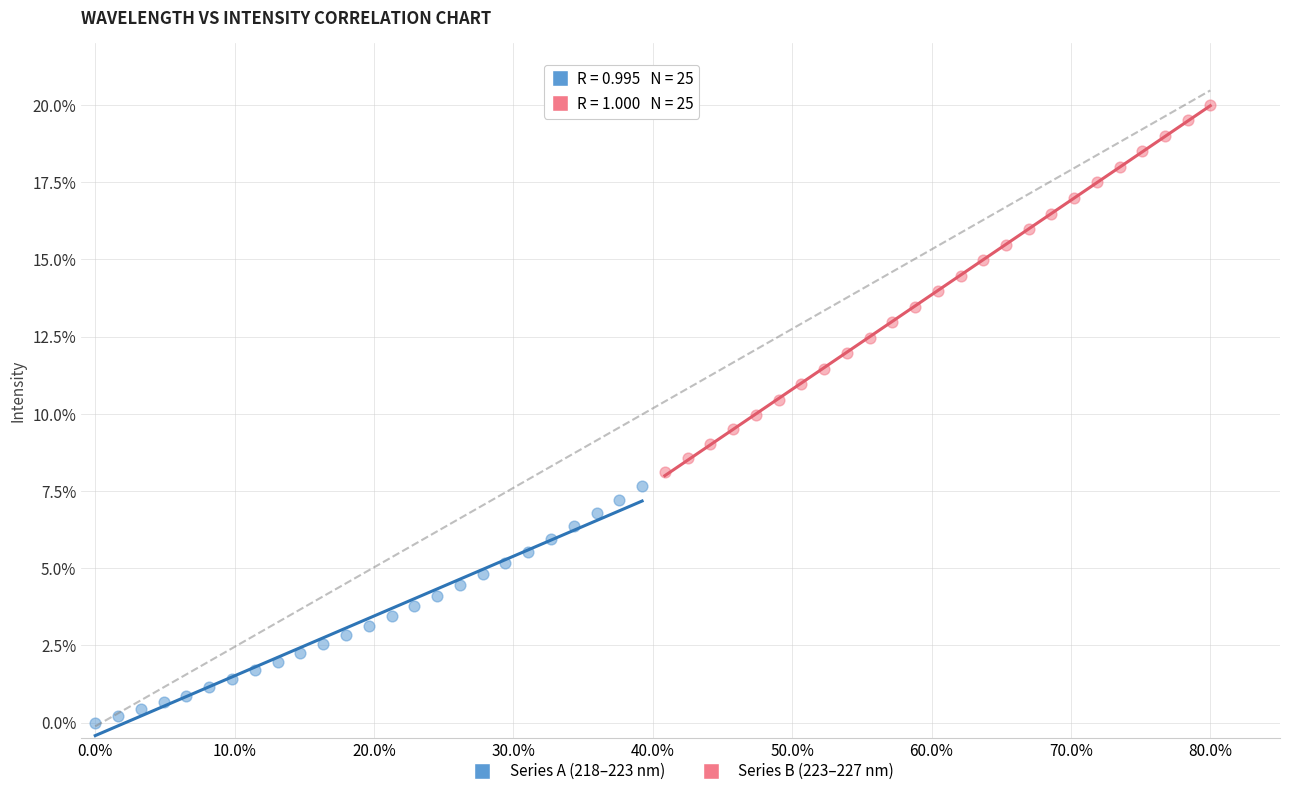

Which series reaches the minimum Y coordinate?

Series A (218–223 nm)